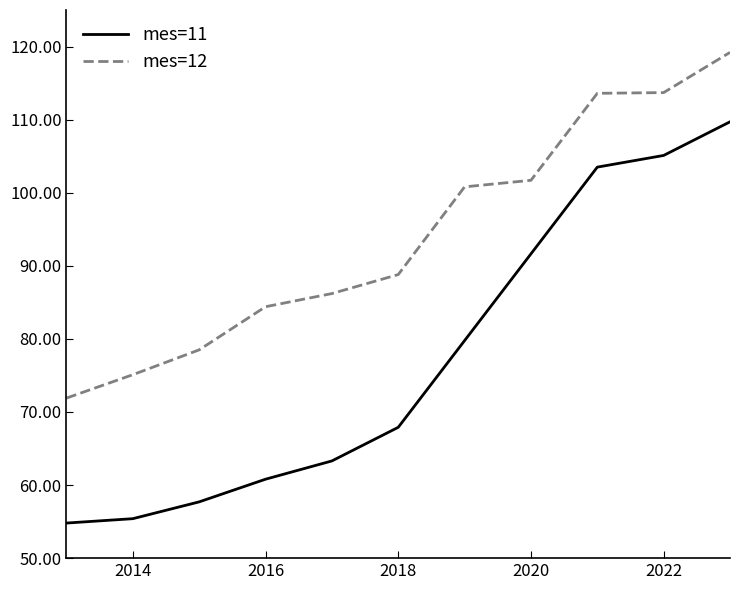

At which label is mes=11 closest to 82?

2018